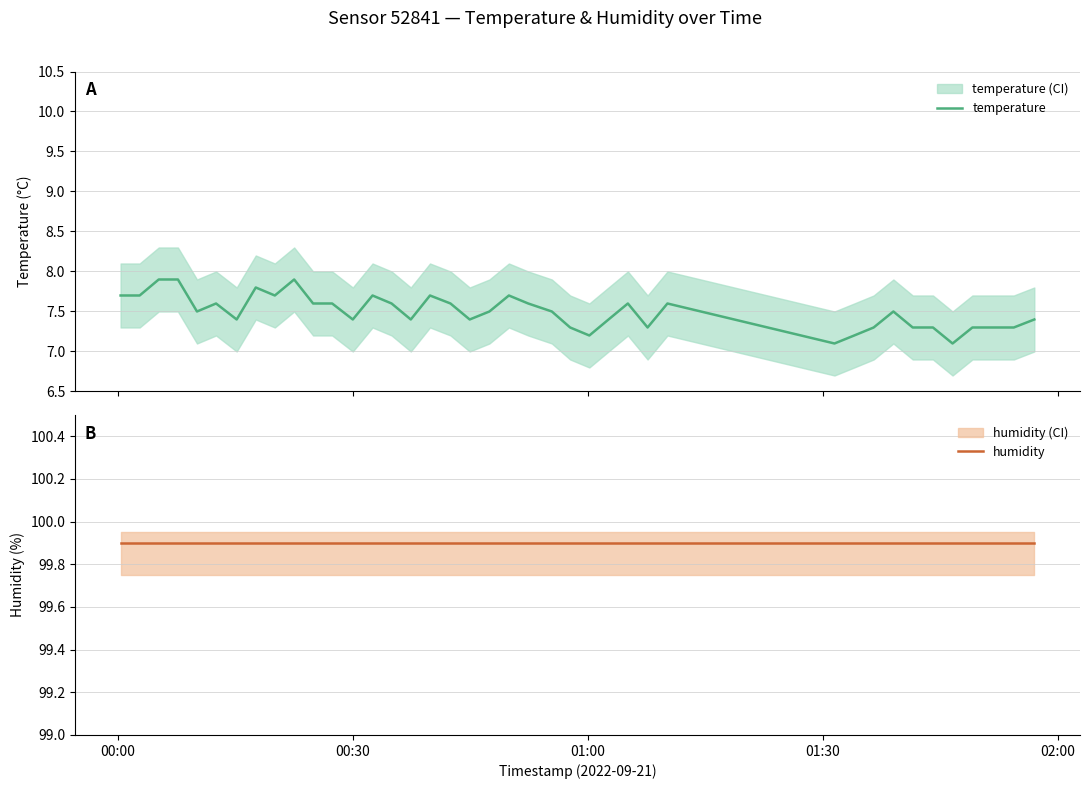

What is the value of the temperature point at the 19th from the left?

7.4